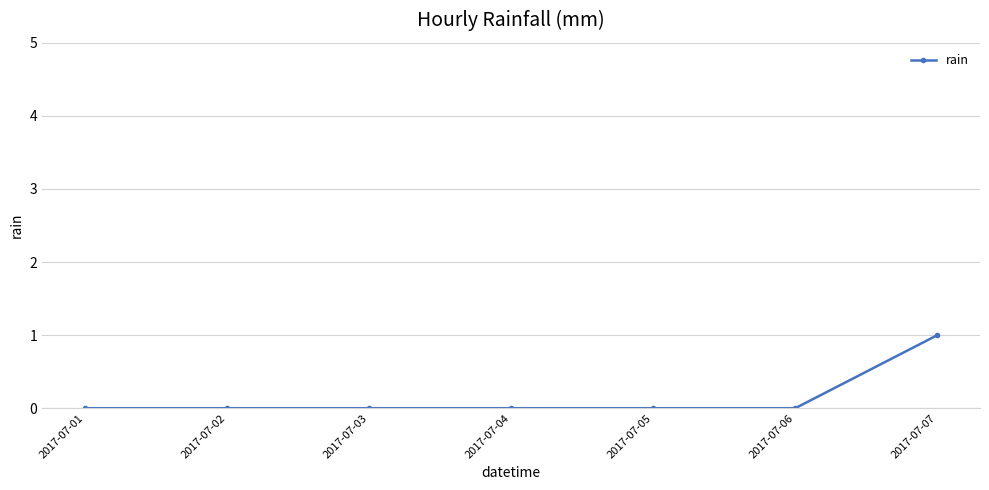

The value at 2017-07-03 is 0. True or false?

True